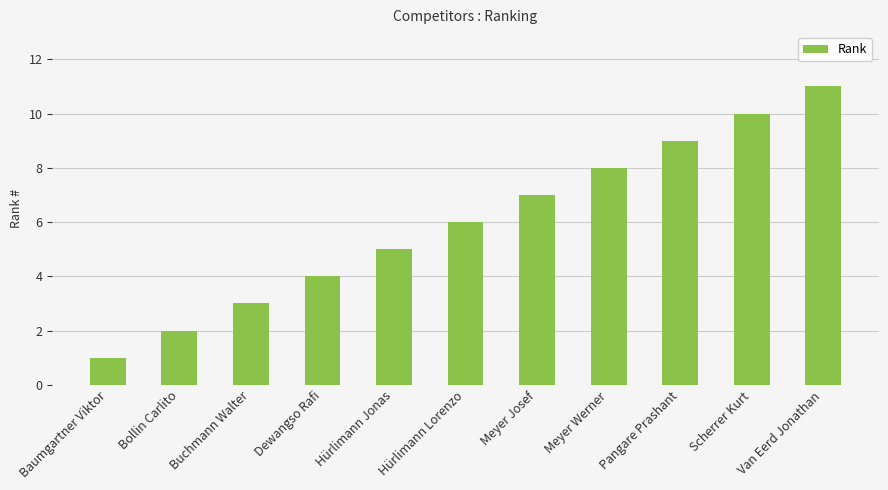

What is the label of the 7th bar from the right?

Hürlimann Jonas